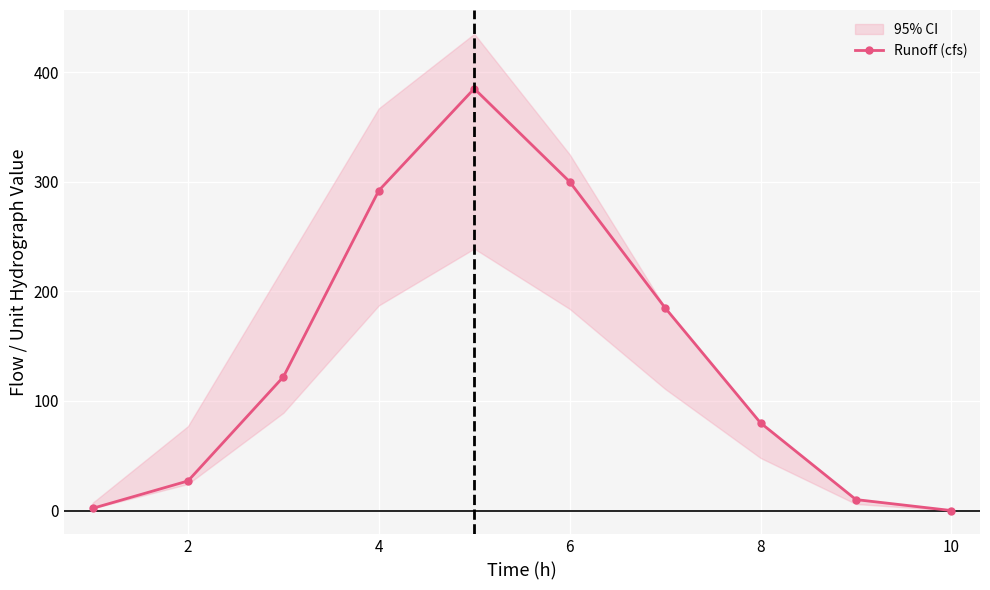

What is the greatest value displayed?

385